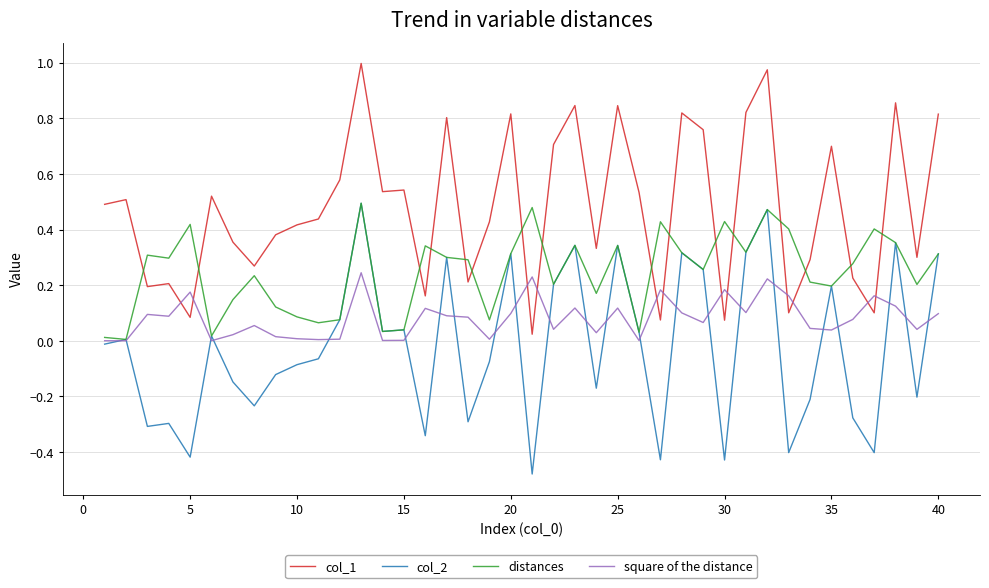

True or false: square of the distance has more than 1 interior local peaks.

True